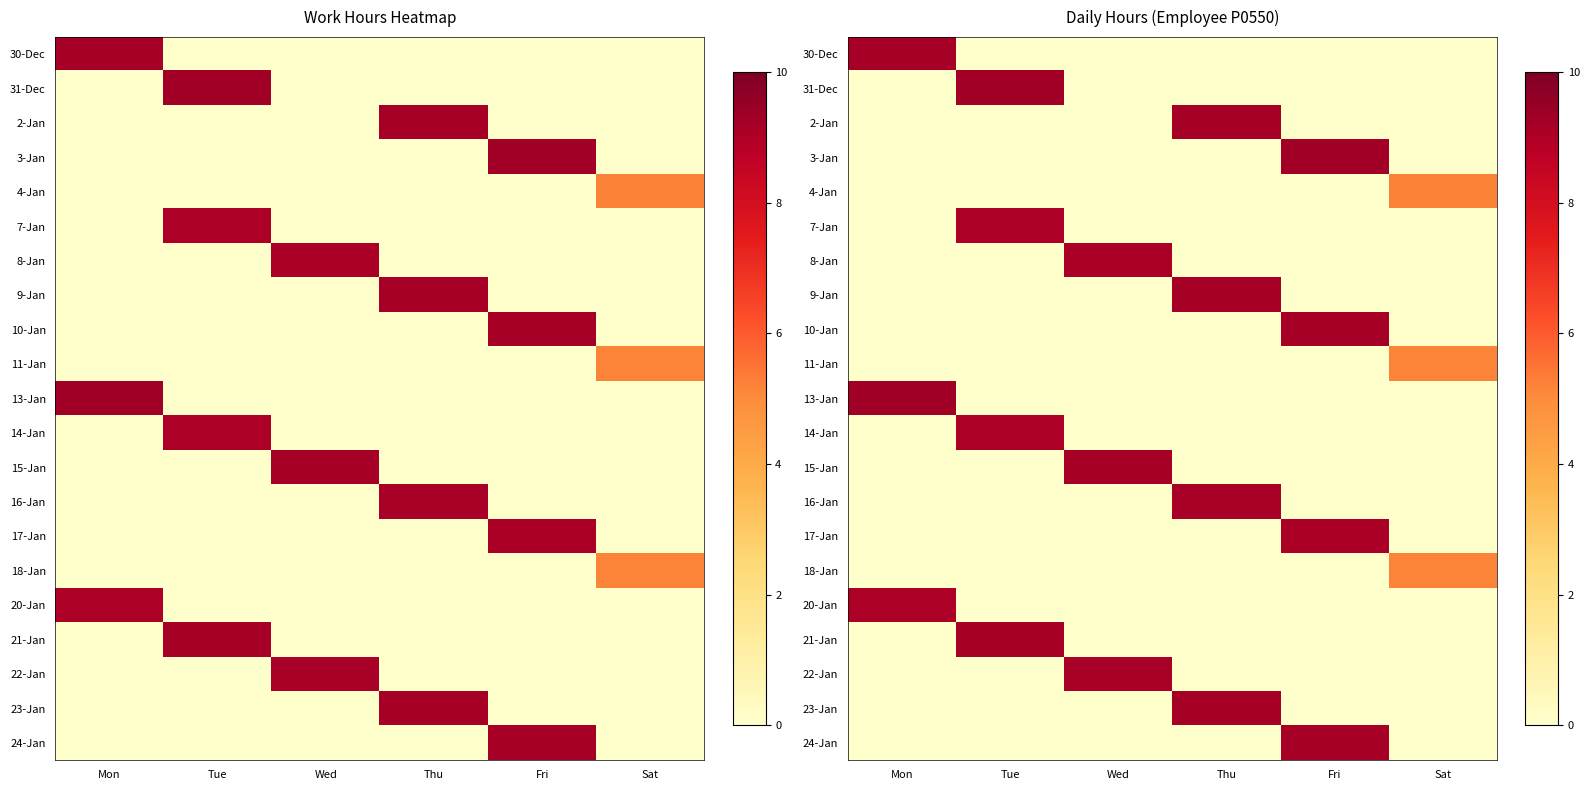

At how many categories does at least one series exceed 5?

6